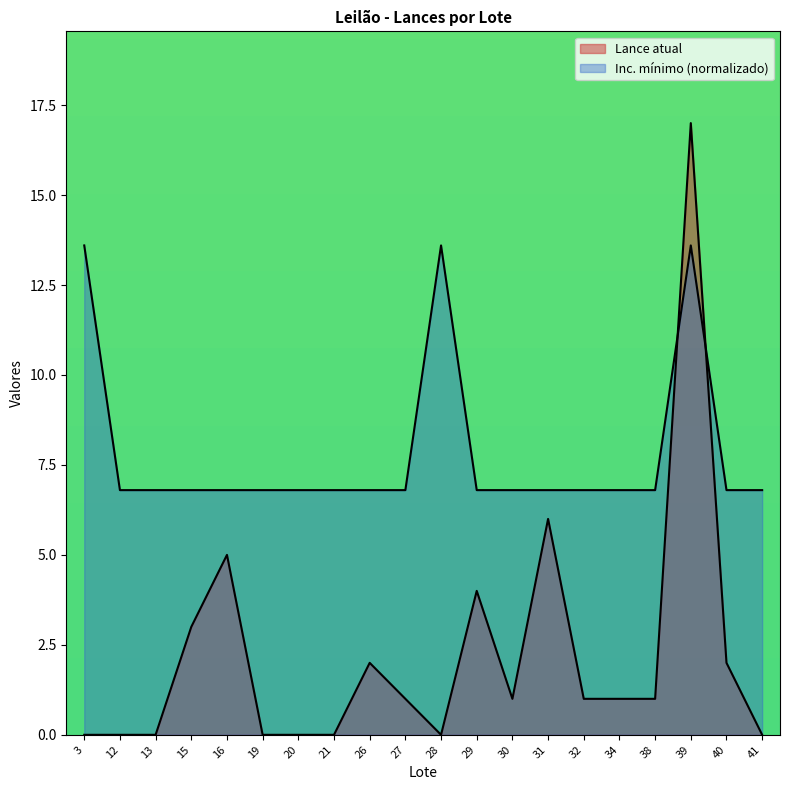

What are all the series names shown in the legend?

Lance atual, Inc. mínimo